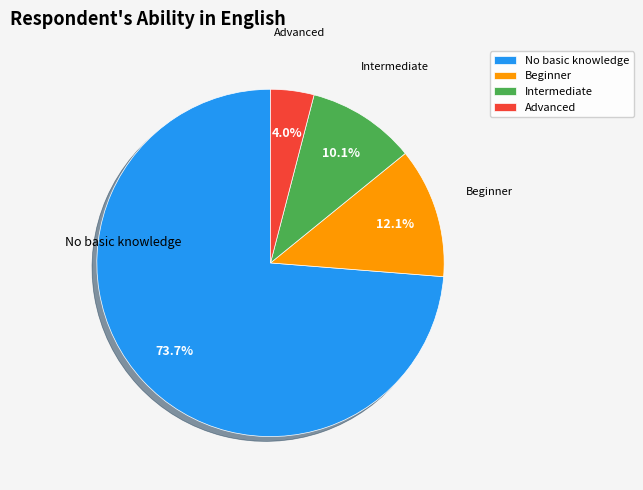

Rank the categories by value from highest to lowest.

No basic knowledge, Beginner, Intermediate, Advanced